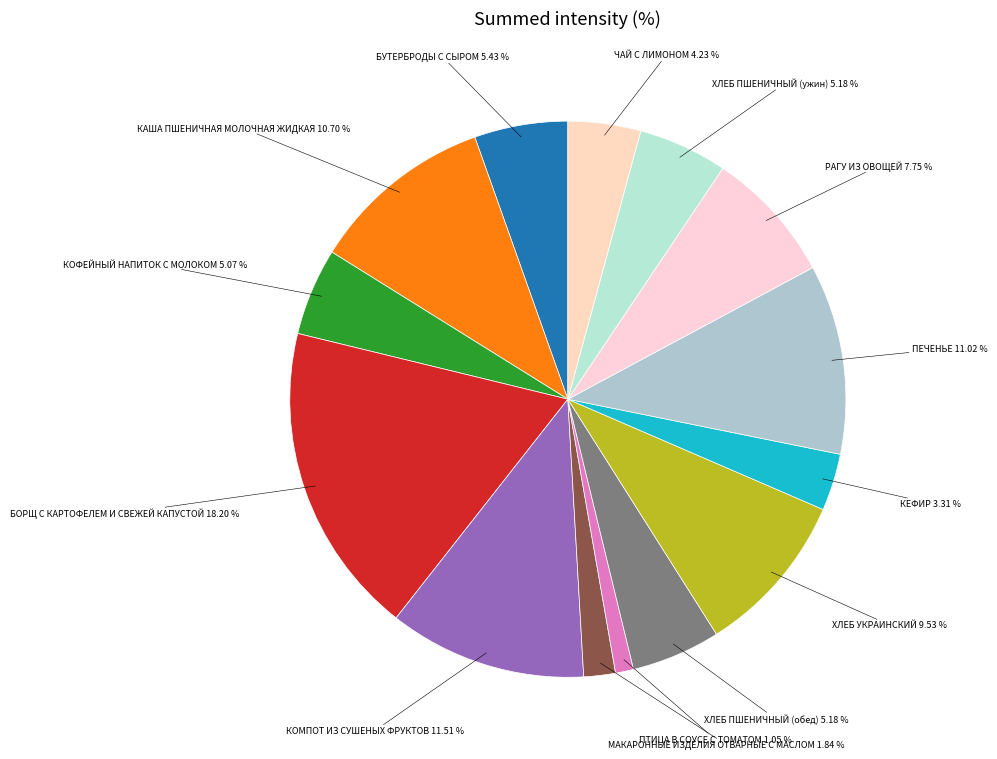

Which slice is the largest?

БОРЩ С КАРТОФЕЛЕМ И СВЕЖЕЙ КАПУСТОЙ